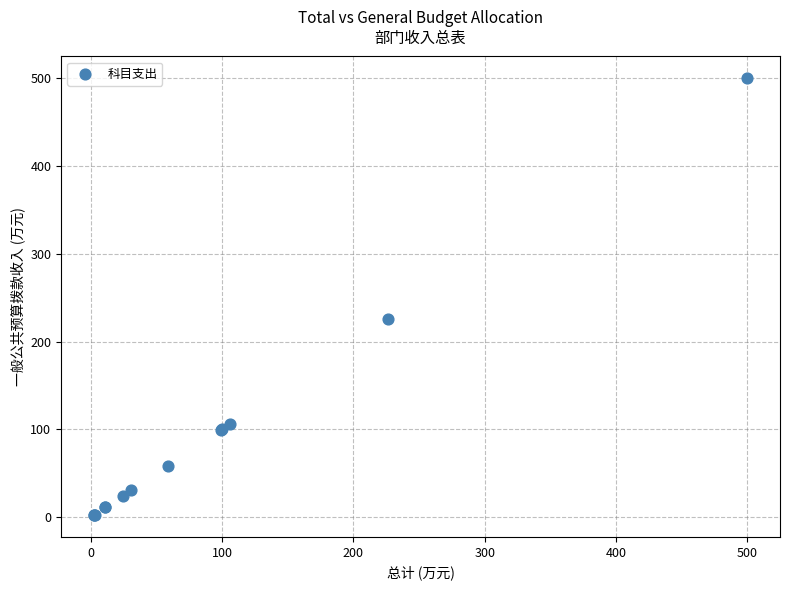

What Y value in the scatter plot is closest to 251?

226.3